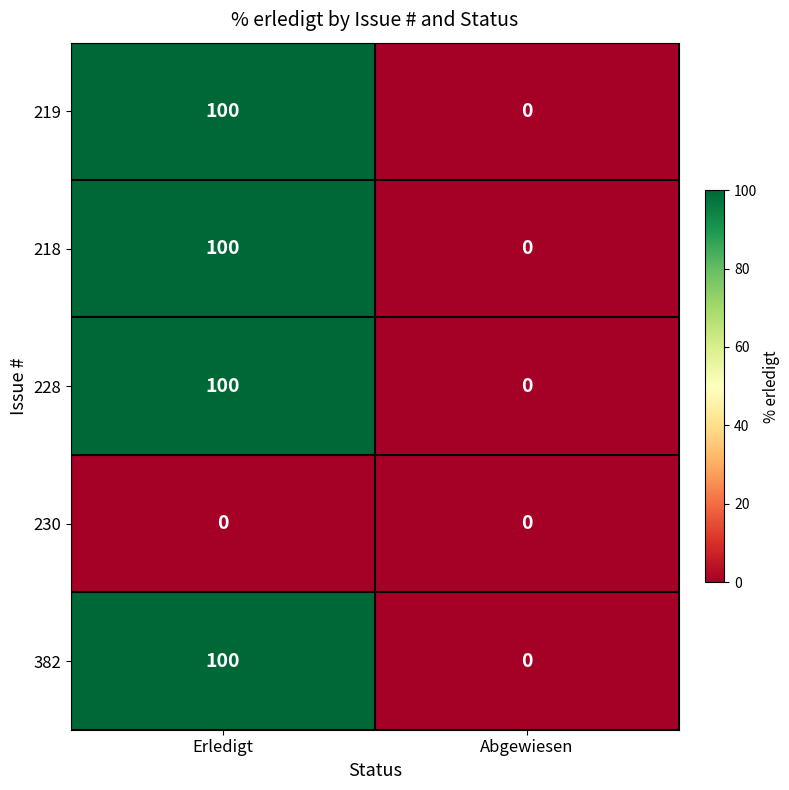

The 382 series shows 40 at Abgewiesen. True or false?

False